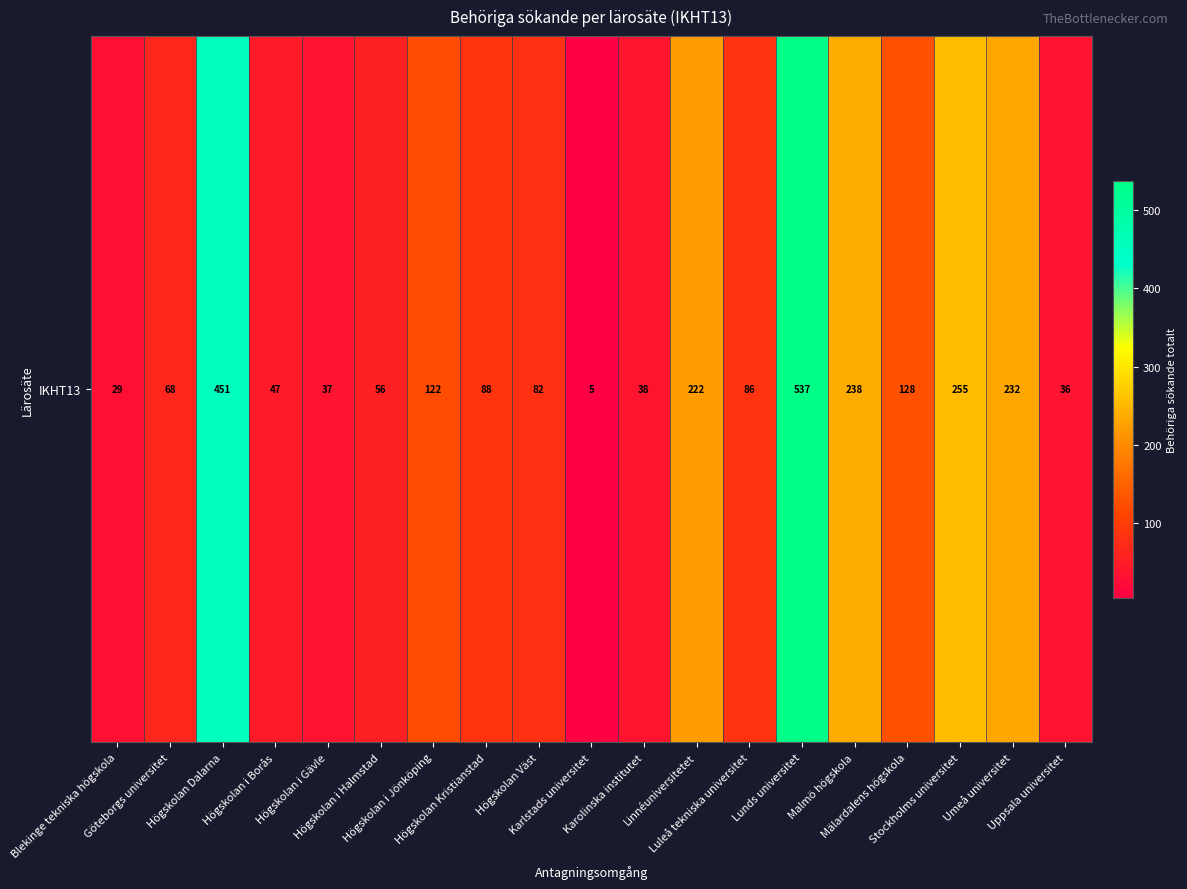

What is the ratio of the value at Högskolan i Halmstad to the value at Lunds universitet?

0.1